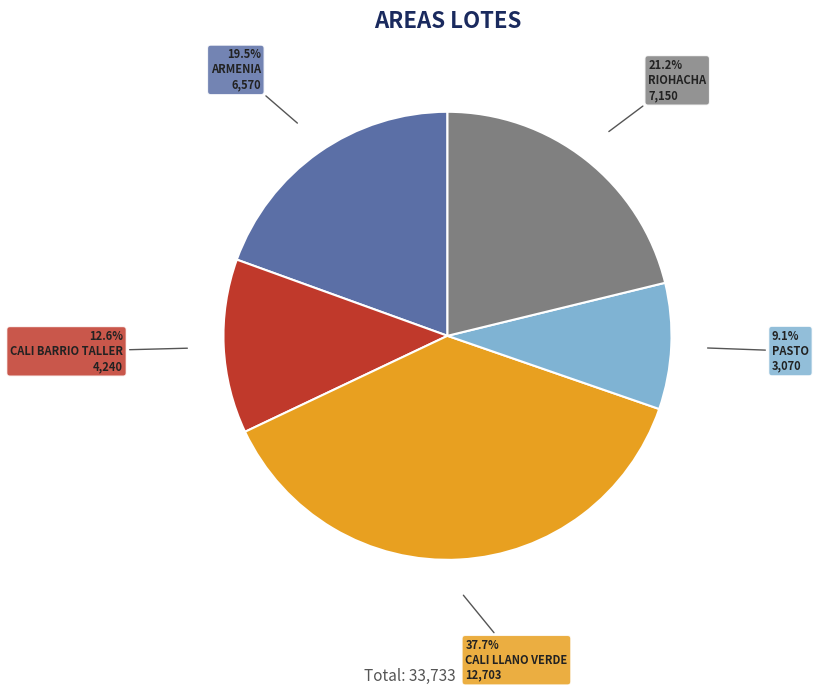

Approximately how many times larger is the value at PASTO compared to ARMENIA?

0.5